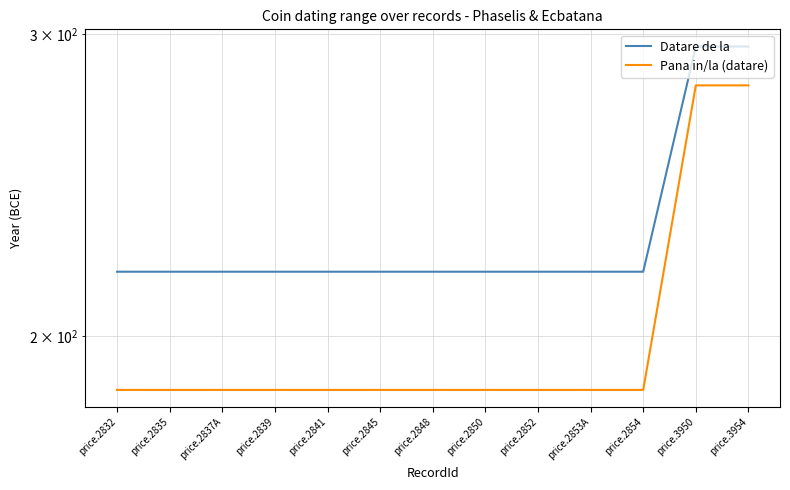

Reading left to right, list all the values displayed in this chart.

Datare de la: price.2832=218	price.2835=218	price.2837A=218	price.2839=218	price.2841=218	price.2845=218	price.2848=218	price.2850=218	price.2852=218	price.2853A=218	price.2854=218	price.3950=295	price.3954=295
Pana in/la (datare): price.2832=186	price.2835=186	price.2837A=186	price.2839=186	price.2841=186	price.2845=186	price.2848=186	price.2850=186	price.2852=186	price.2853A=186	price.2854=186	price.3950=280	price.3954=280